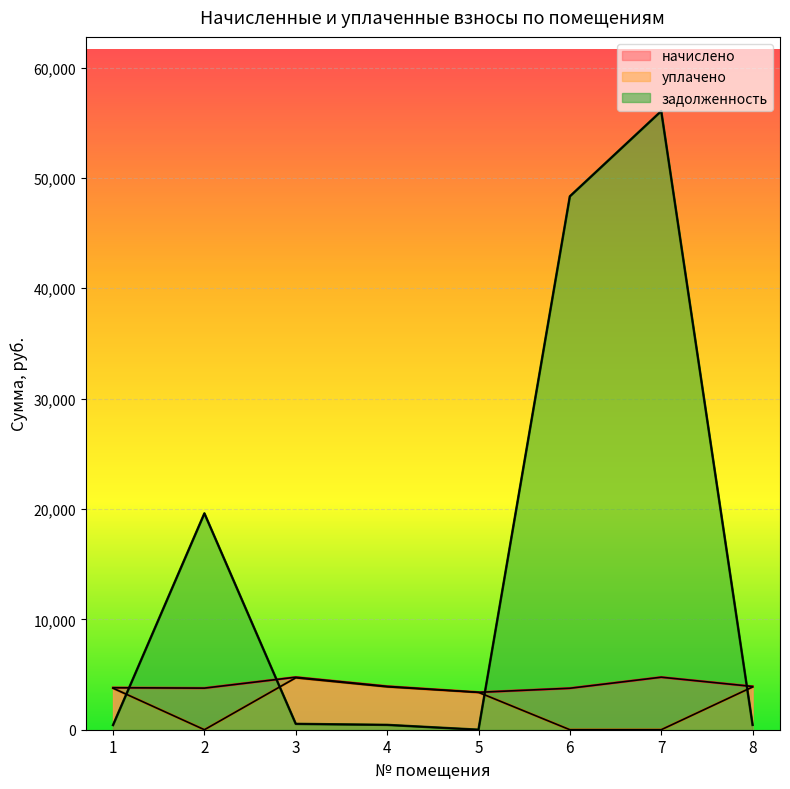

What is the value of the уплачено point at the 5th from the left?

3388.6